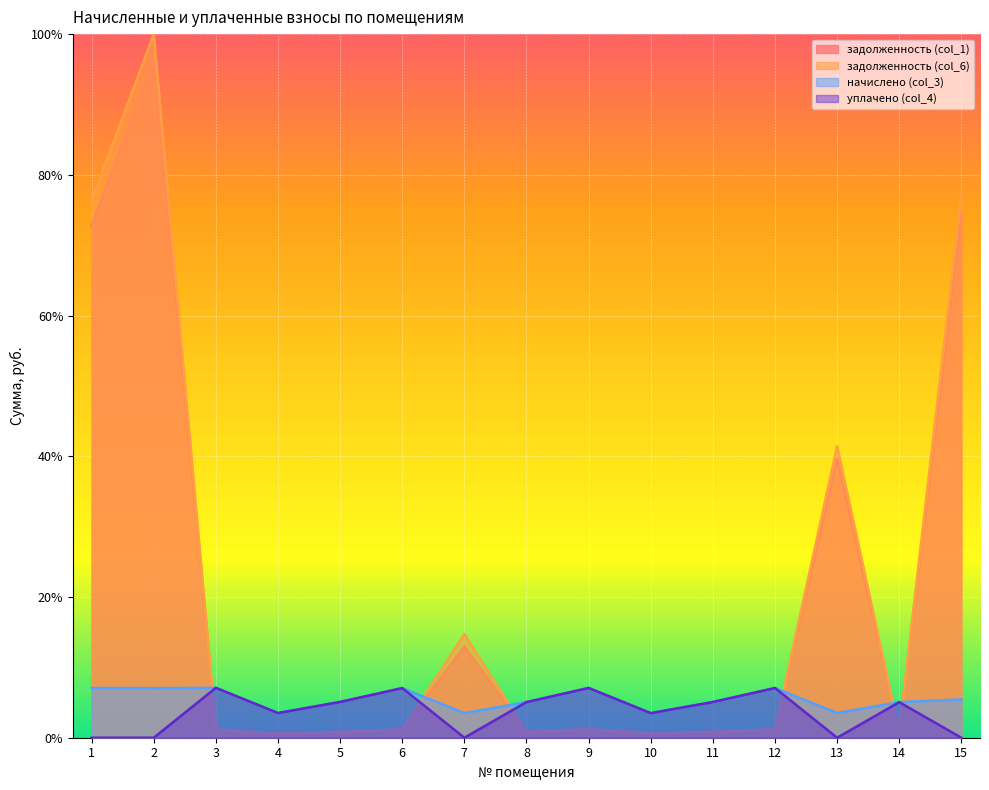

What is the total value across all series at 4?

8.2